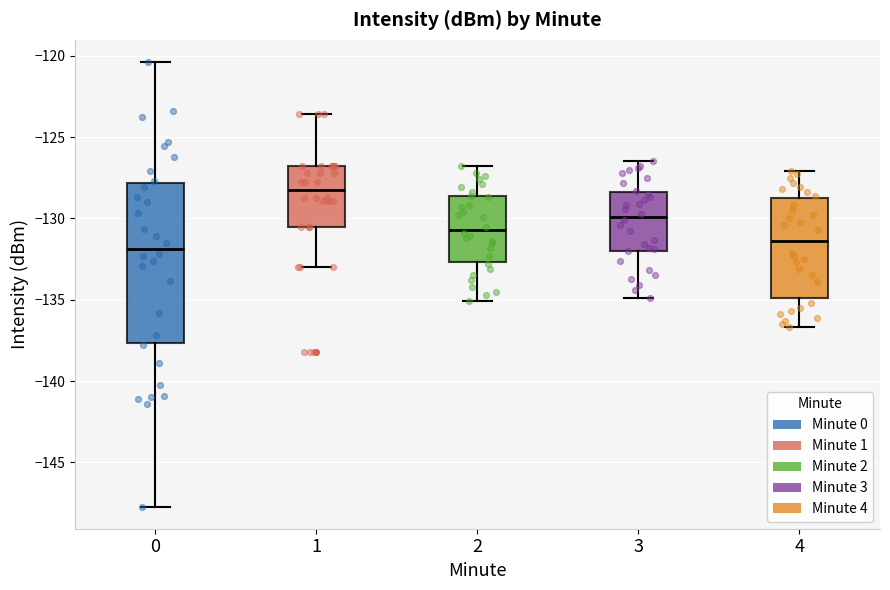

Which box is the tallest, from its lower edge to its upper edge?

0